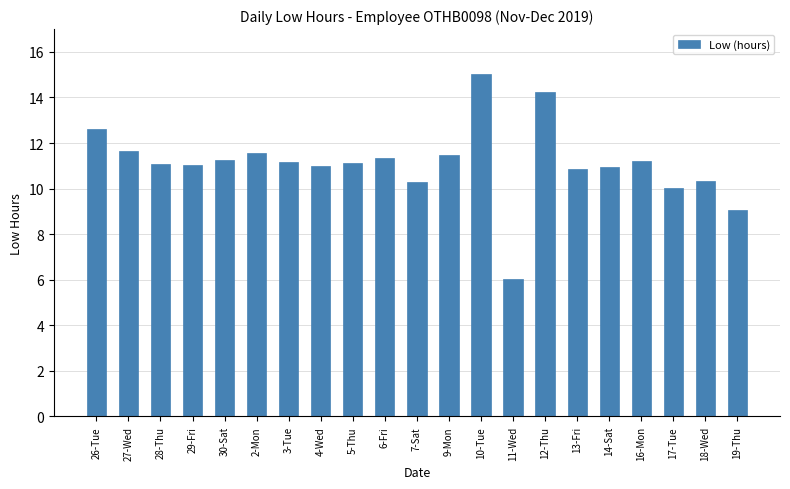

Where does the data first go above 11?

26-Tue